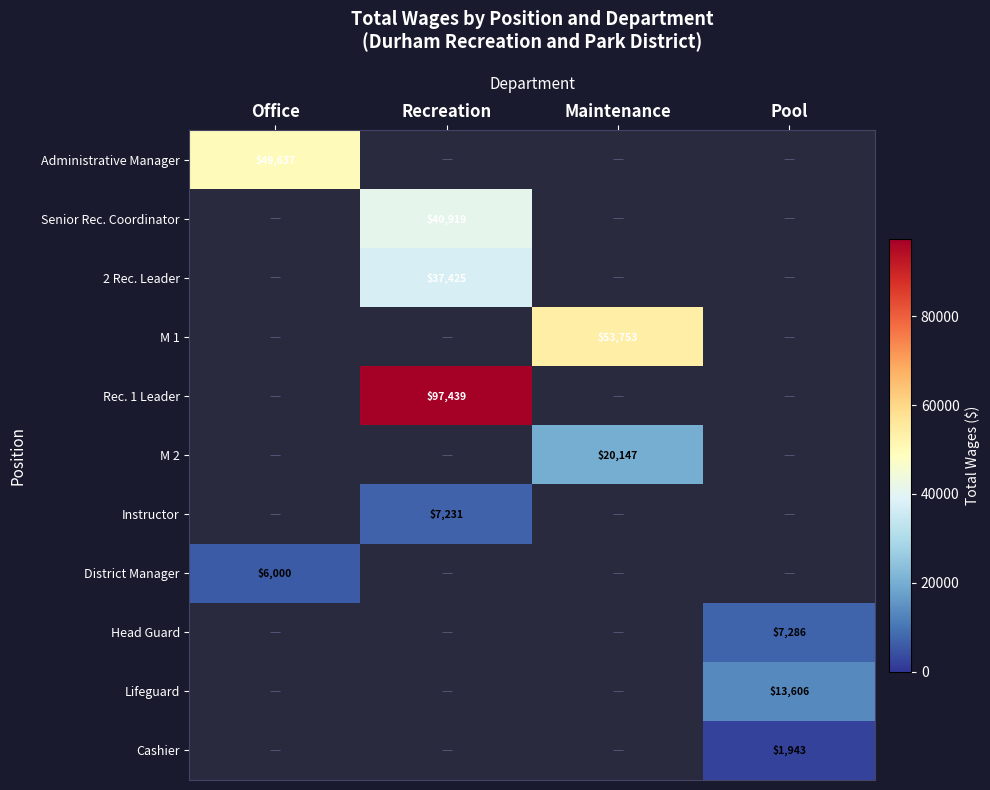

The Rec. 1 Leader series shows 21182.6 at Recreation. True or false?

False